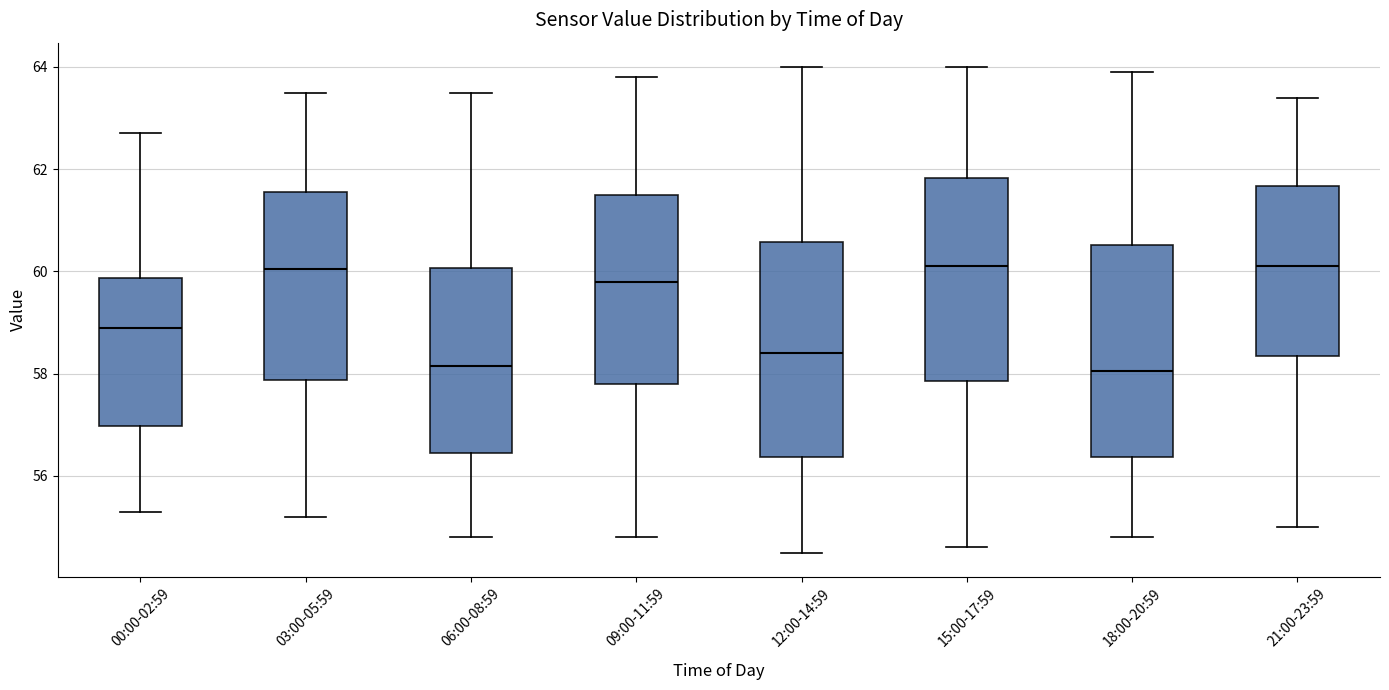

Reading left to right, read every box against the y-axis: the position of its median line, the range the box covers, and the ends of its whiskers. The values are not printed on the chart, so give them approximately, as read against the axis.

00:00-02:59: median 59.0, box 57.0 to 59.8, whiskers 55.4 to 62.8
03:00-05:59: median 60.0, box 57.8 to 61.6, whiskers 55.2 to 63.6
06:00-08:59: median 58.2, box 56.4 to 60.0, whiskers 54.8 to 63.6
09:00-11:59: median 59.8, box 57.8 to 61.6, whiskers 54.8 to 63.8
12:00-14:59: median 58.4, box 56.4 to 60.6, whiskers 54.6 to 64.0
15:00-17:59: median 60.2, box 57.8 to 61.8, whiskers 54.6 to 64.0
18:00-20:59: median 58.0, box 56.4 to 60.6, whiskers 54.8 to 64.0
21:00-23:59: median 60.2, box 58.4 to 61.6, whiskers 55.0 to 63.4